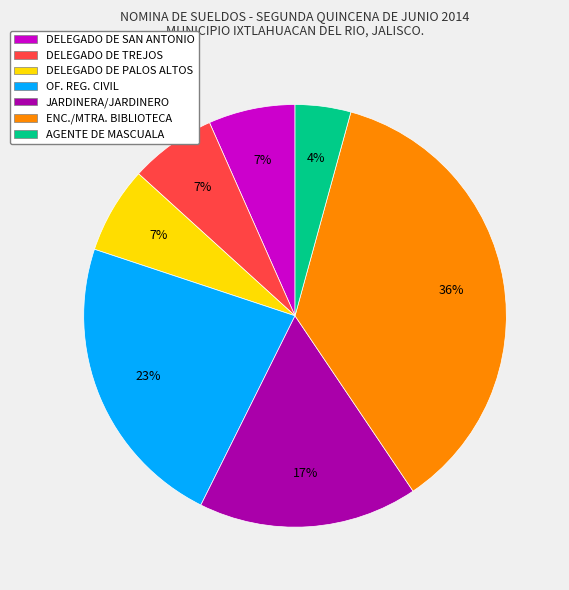

True or false: DELEGADO DE PALOS ALTOS accounts for 7% of the total.

True